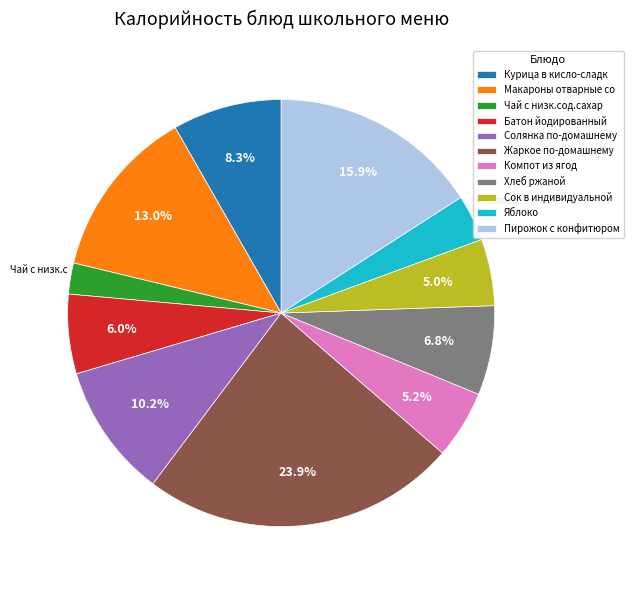

Which category has the smallest portion of the pie?

Чай с низк.сод.сахар